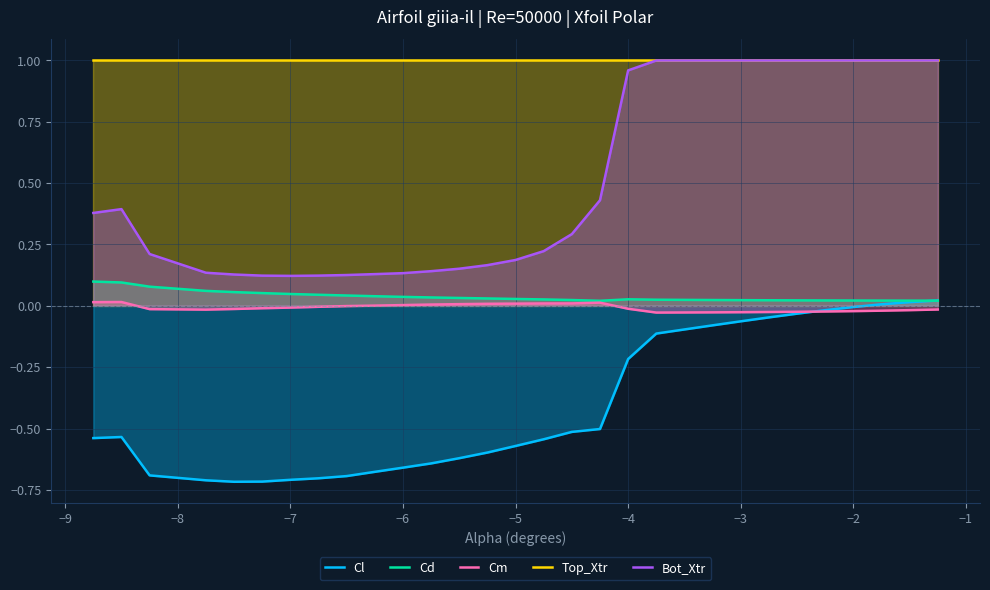

True or false: Cm has a value of 0.0 at −6.

True